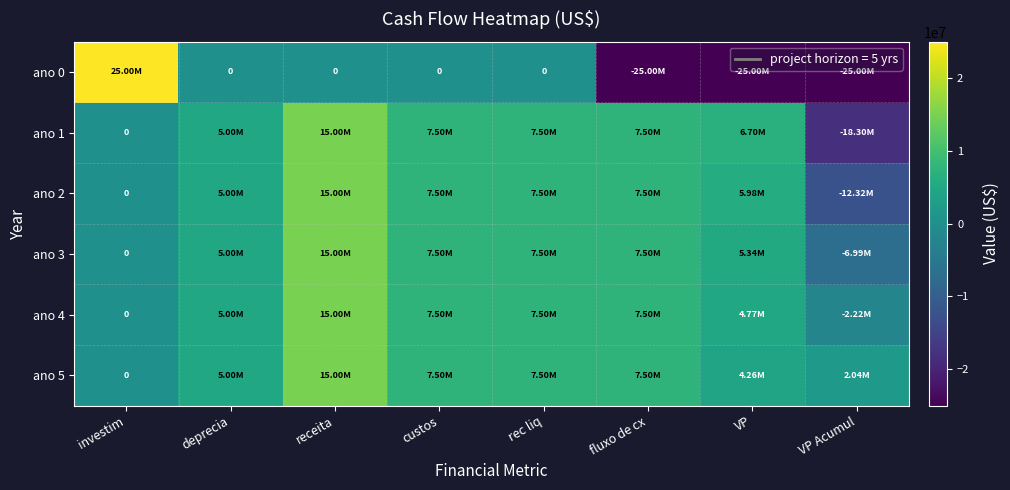

At which label does ano 4 first exceed 7500000?

receita